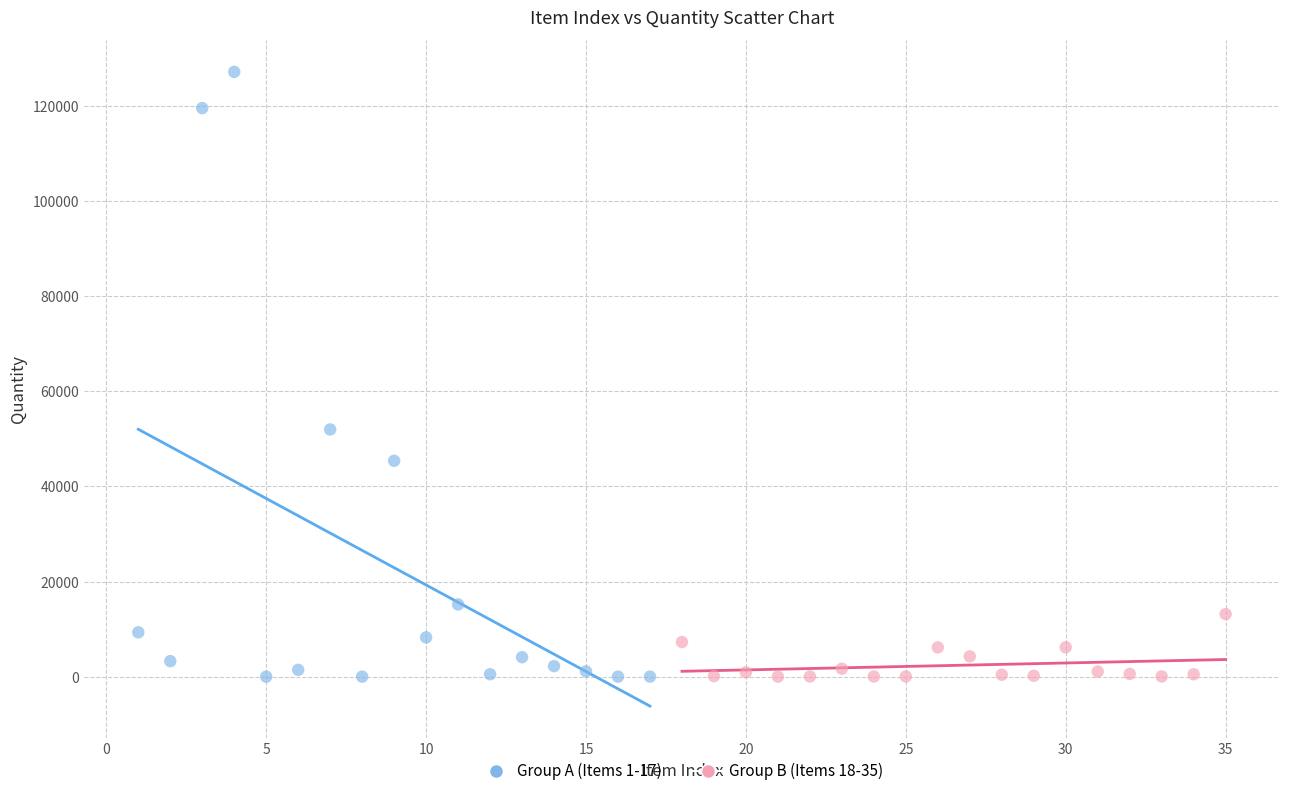

Which series reaches the maximum Y coordinate?

Group A (Items 1-17)